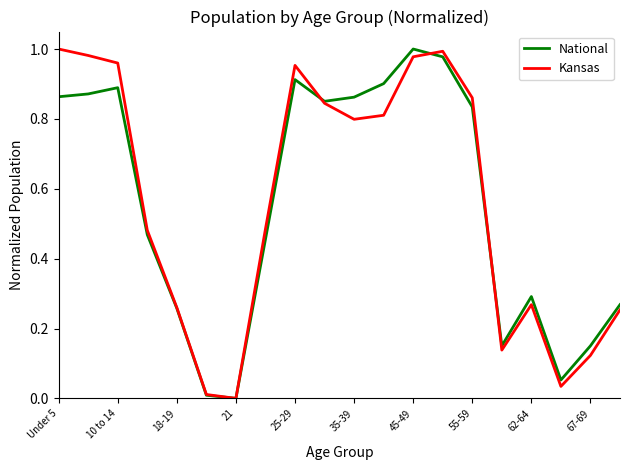

How many categories are shown in the chart?

20